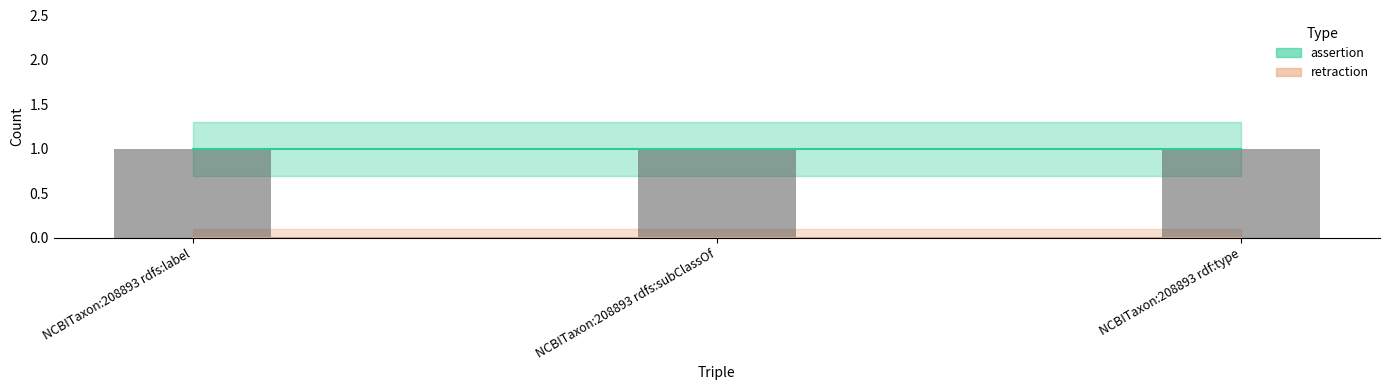

What is the total value across all series at NCBITaxon:208893 rdfs:label?

1